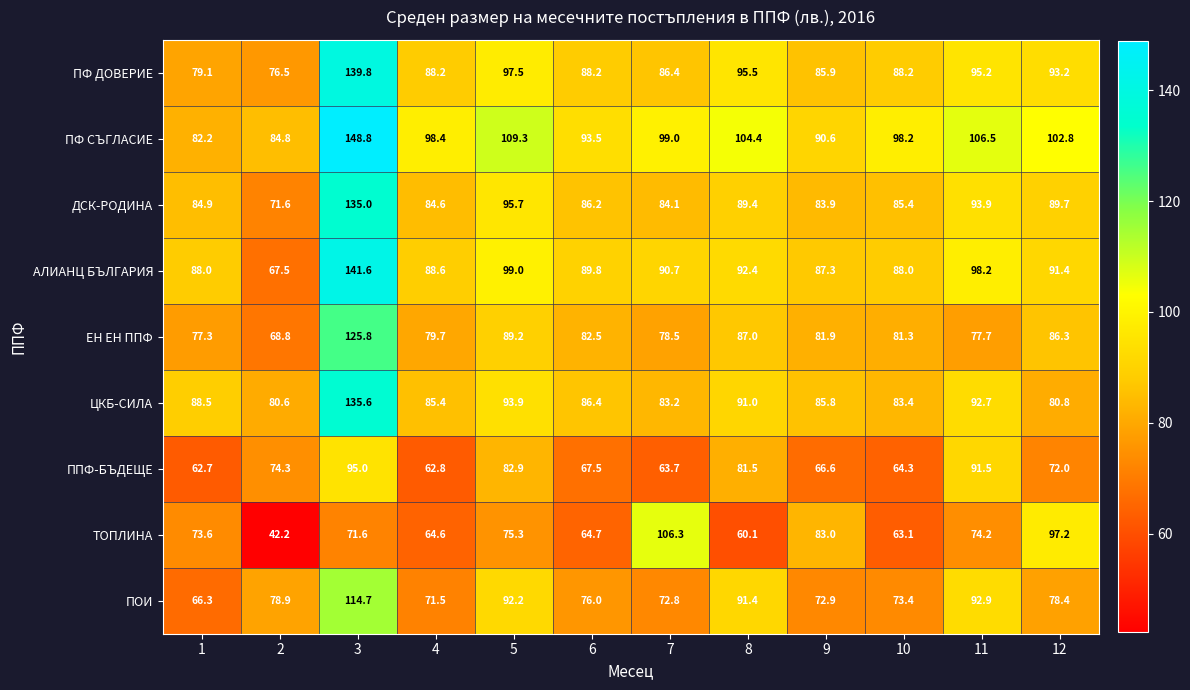

How many categories are shown in the chart?

12